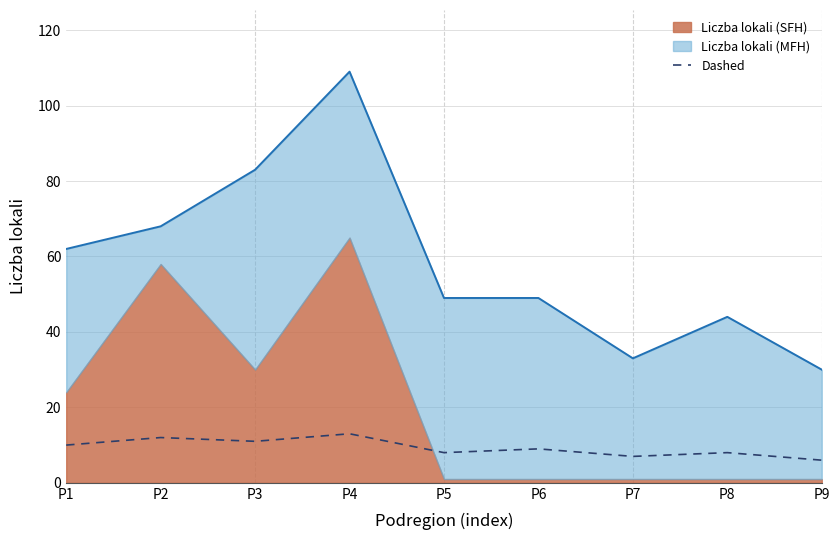

What is the average value?

9